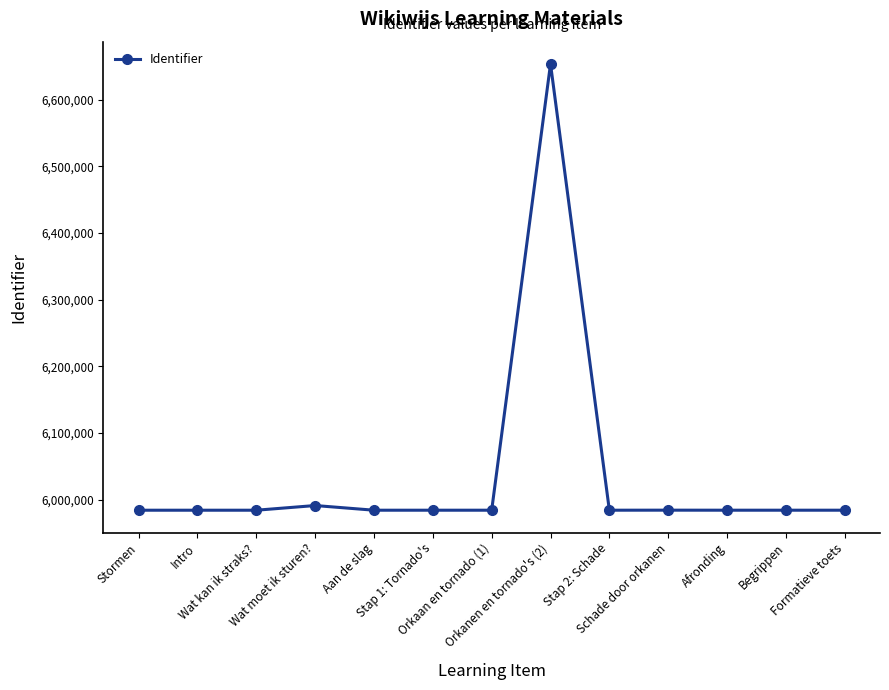

What is the value of the 4th point from the left?

5990990